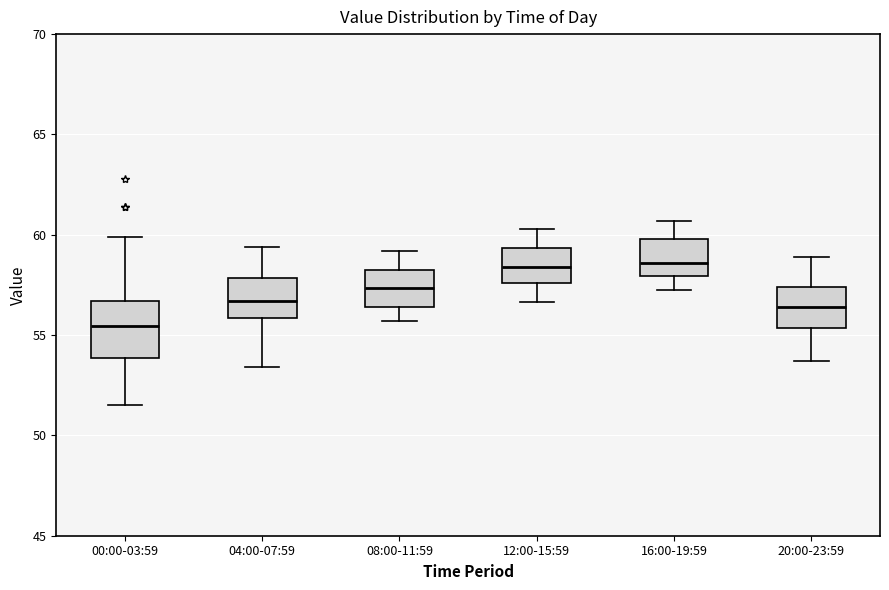

Which box is the tallest, from its lower edge to its upper edge?

00:00-03:59